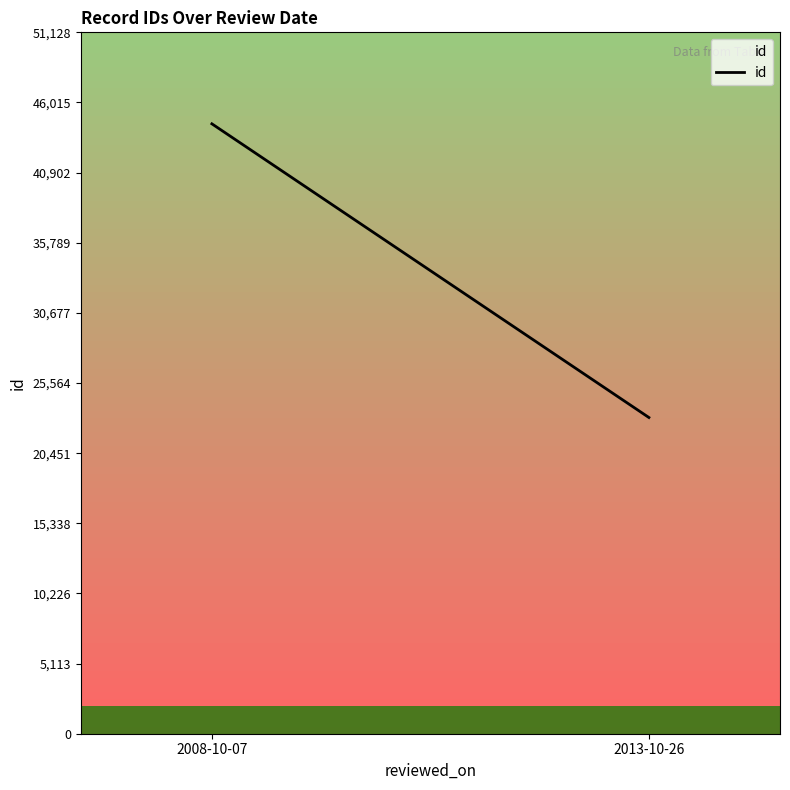

At which category does the chart reach its minimum across all series?

2013-10-26